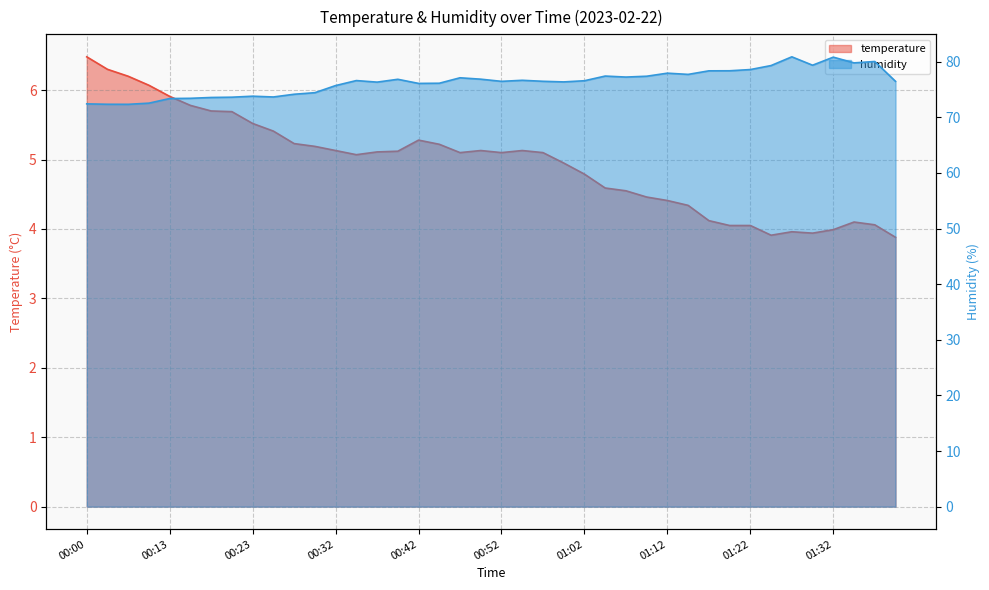

Which series has the largest total across all categories?

humidity